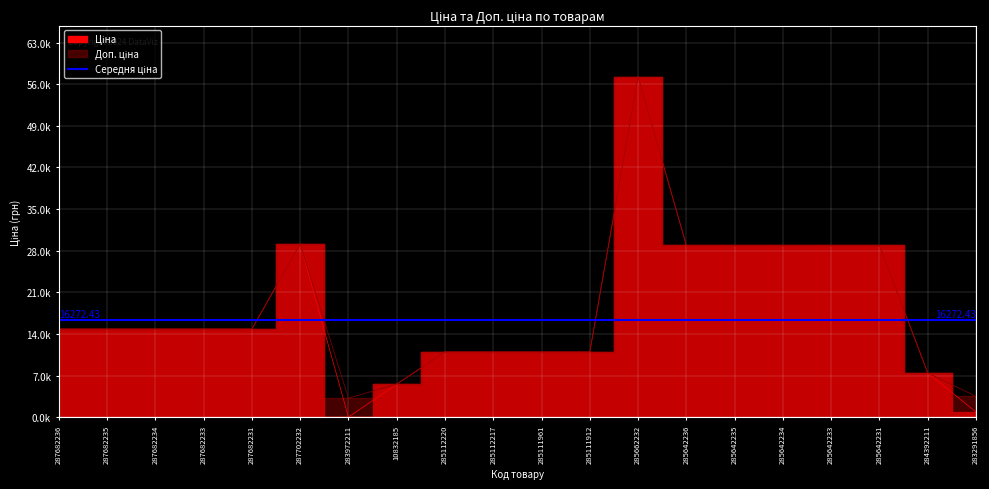

True or false: Ціна and Доп. ціна intersect in this chart.

False